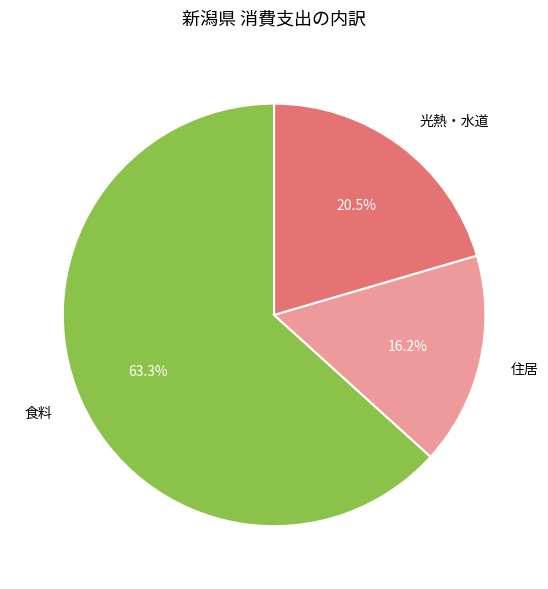

What is the largest slice in the pie chart?

食料